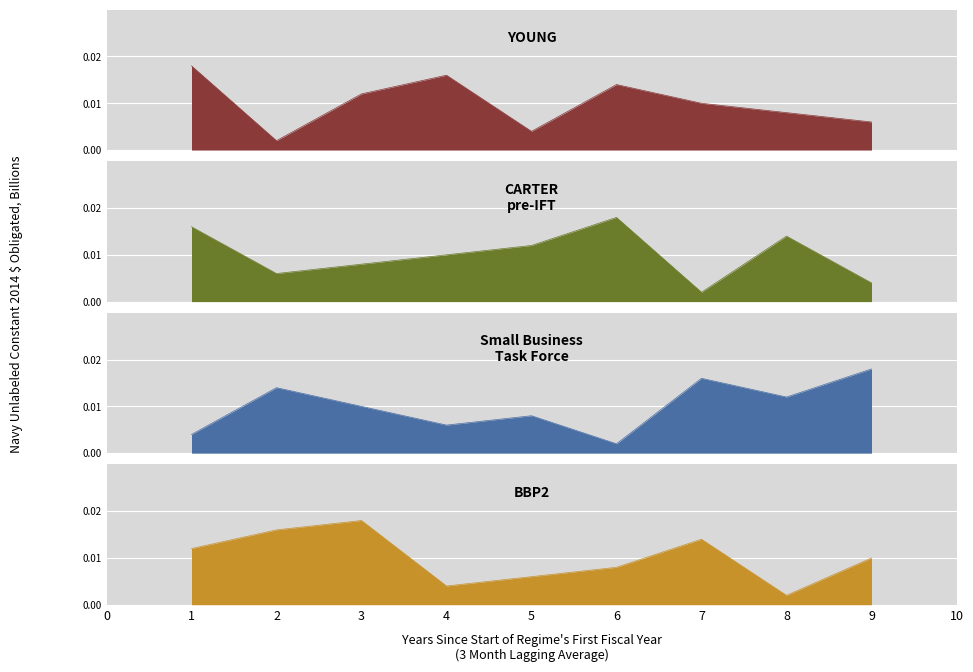

Which series has the largest range (max minus min)?

YOUNG